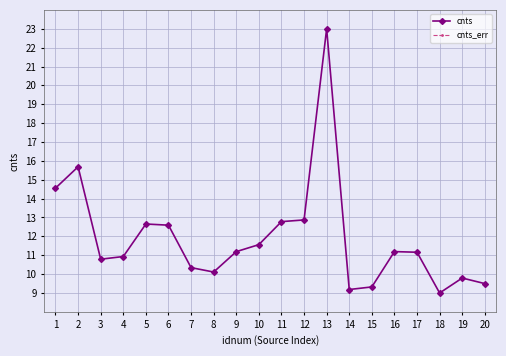

Where does the cnts series first go above 11?

1